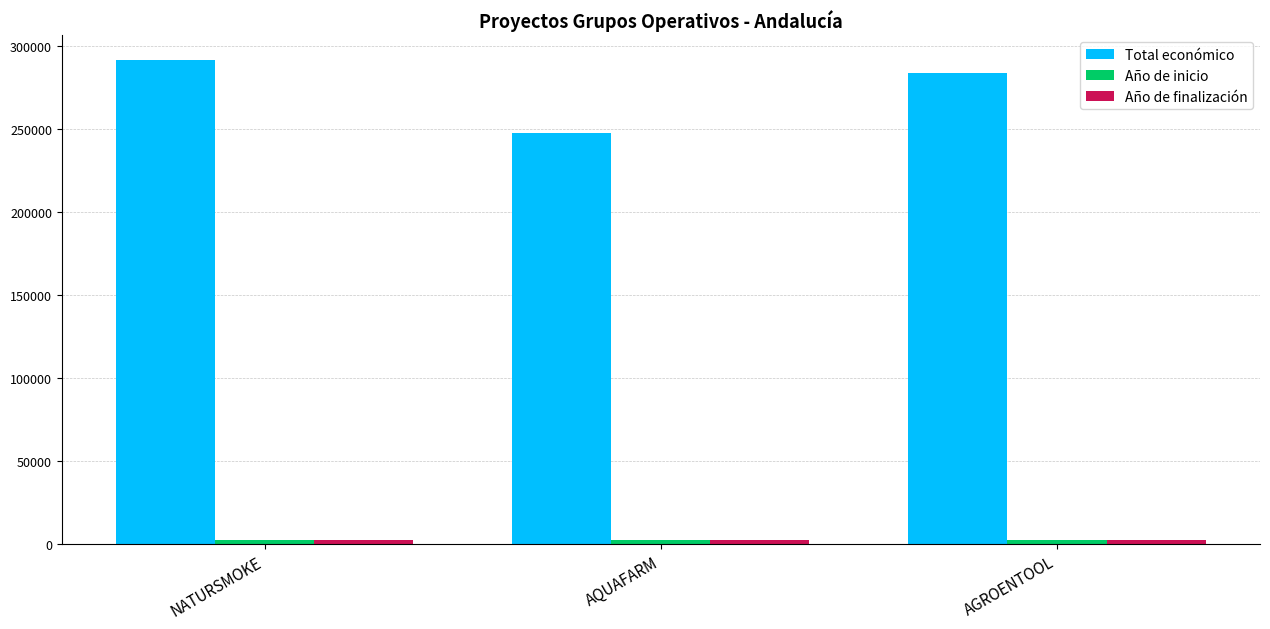

What is the total value across all series at NATURSMOKE?

295687